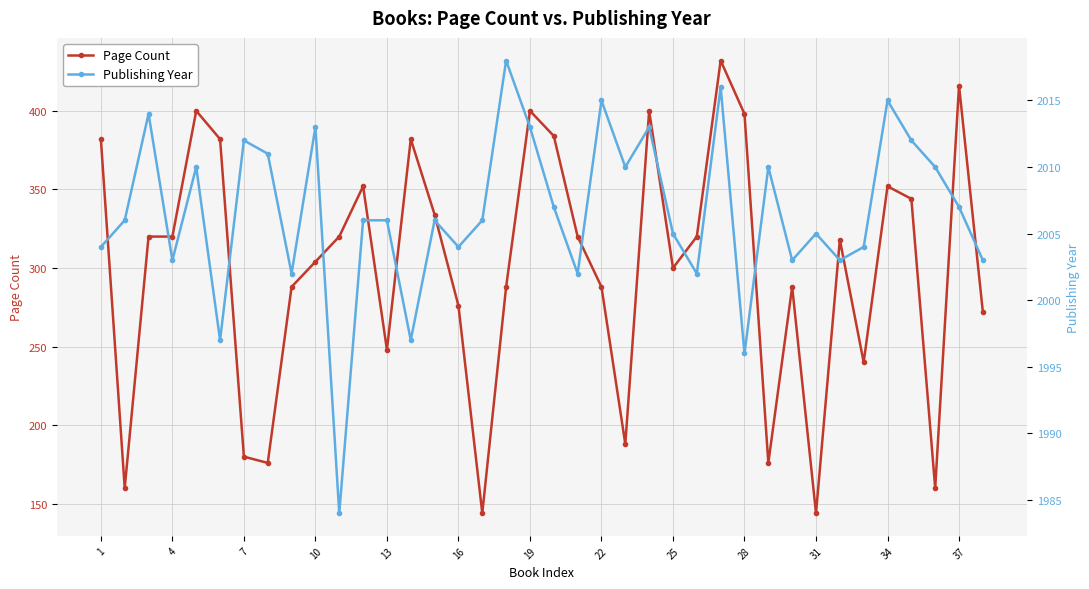

What are all the series names shown in the legend?

Page Count, Publishing Year